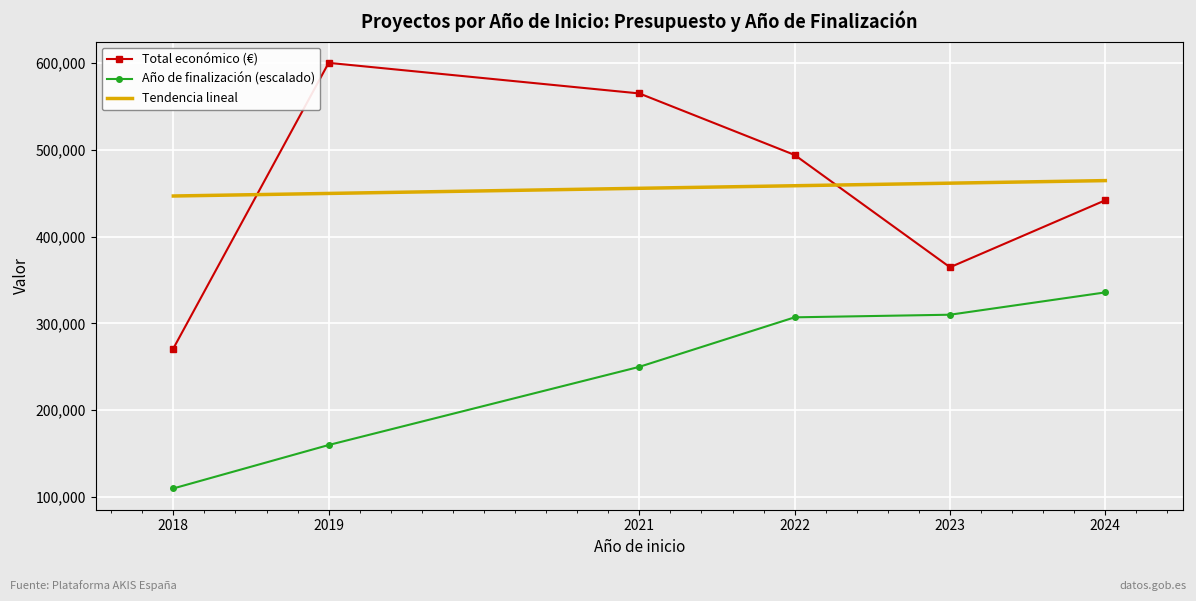

What is the difference between the second highest and minimum values in the Tendencia lineal series?

14774.4